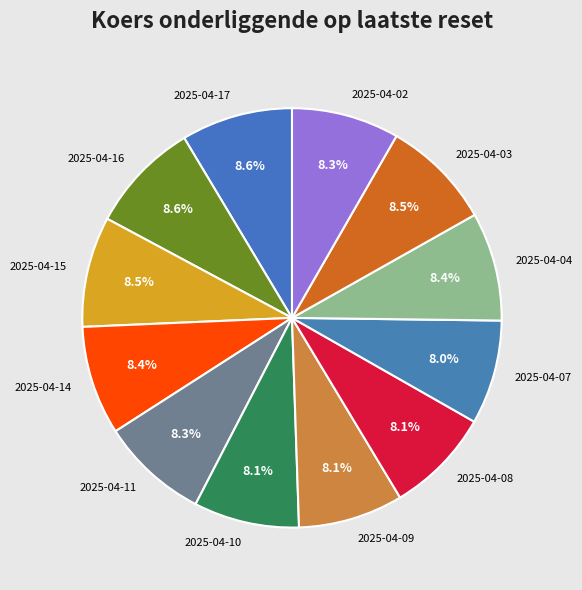

What percentage do 2025-04-02 and 2025-04-04 together represent?

16.7%